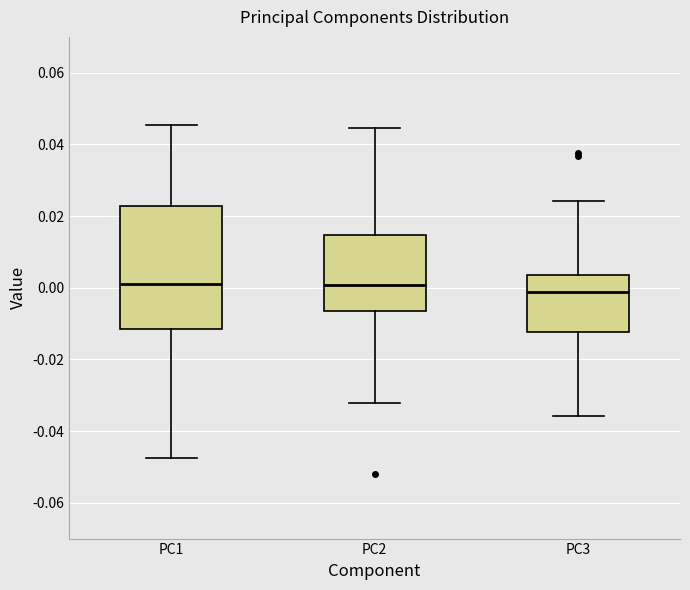

Where is the lower edge of the box for PC1 on the y-axis? The values are not printed on the chart, so give them approximately, as read against the axis.

-0.012